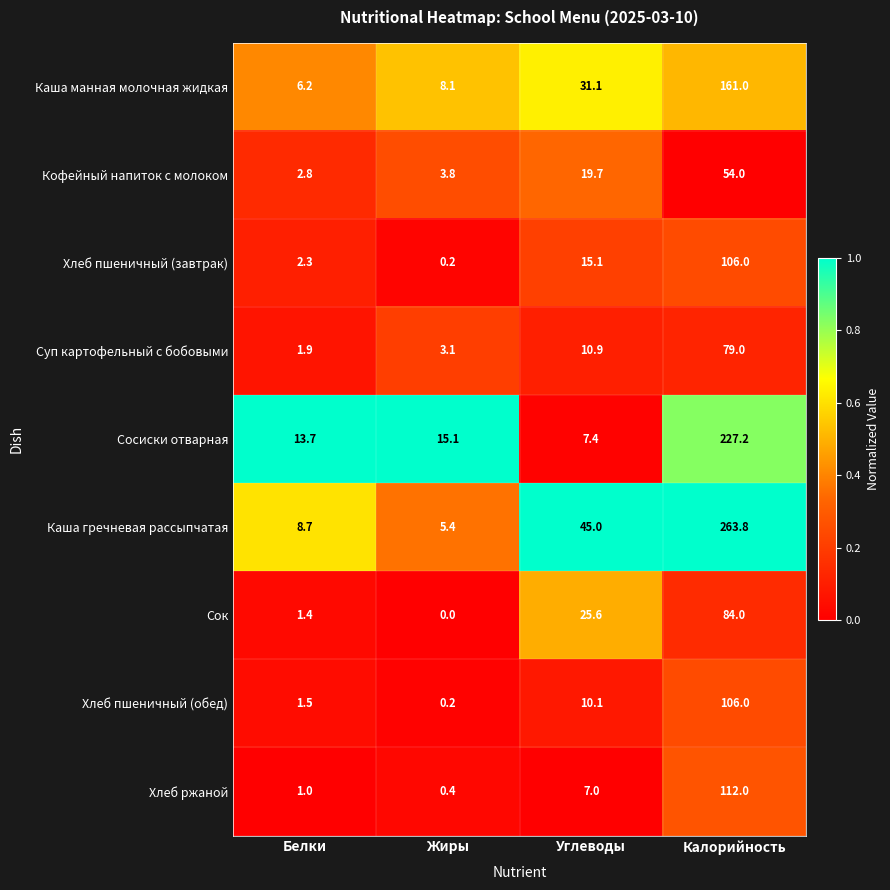

What is the difference between the highest and lowest values at Калорийность?

209.8